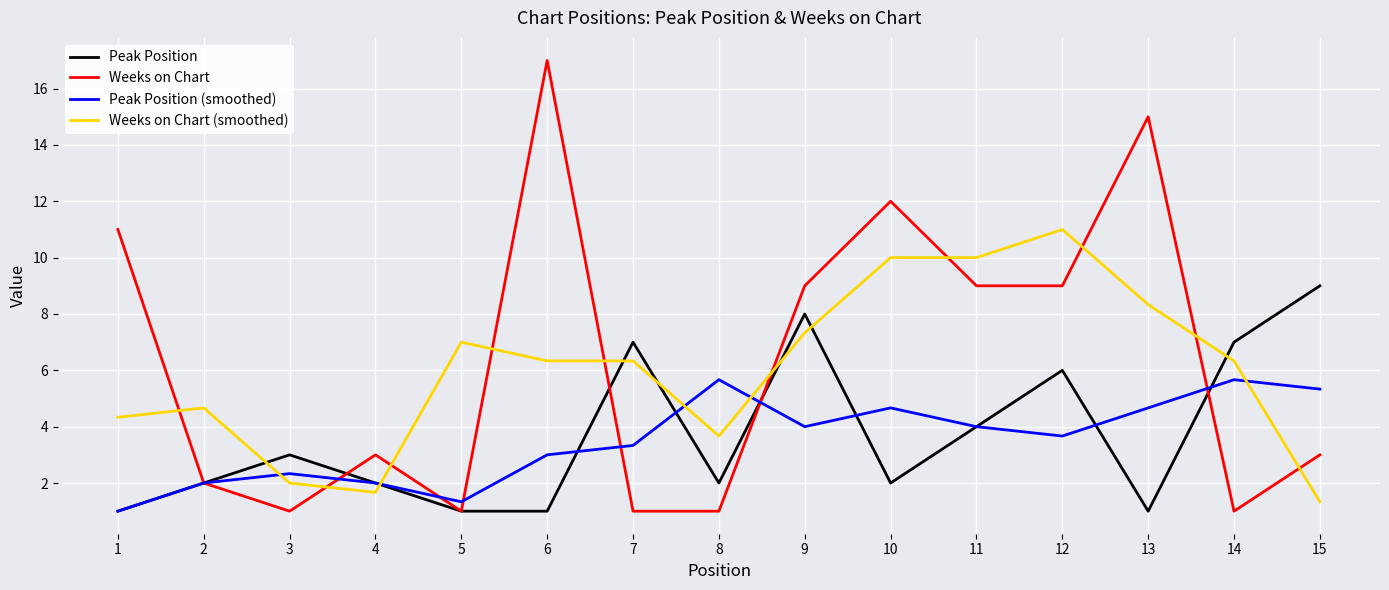

Reading left to right, what are all the values shown in this chart?

Peak Position: 1=1.0	2=2.0	3=3.0	4=2.0	5=1.0	6=1.0	7=7.0	8=2.0	9=8.0	10=2.0	11=4.0	12=6.0	13=1.0	14=7.0	15=9.0
Weeks on Chart: 1=11.0	2=2.0	3=1.0	4=3.0	5=1.0	6=17.0	7=1.0	8=1.0	9=9.0	10=12.0	11=9.0	12=9.0	13=15.0	14=1.0	15=3.0
Peak Position (smoothed): 1=1.0	2=2.0	3=2.3	4=2.0	5=1.3	6=3.0	7=3.3	8=5.7	9=4.0	10=4.7	11=4.0	12=3.7	13=4.7	14=5.7	15=5.3
Weeks on Chart (smoothed): 1=4.3	2=4.7	3=2.0	4=1.7	5=7.0	6=6.3	7=6.3	8=3.7	9=7.3	10=10.0	11=10.0	12=11.0	13=8.3	14=6.3	15=1.3